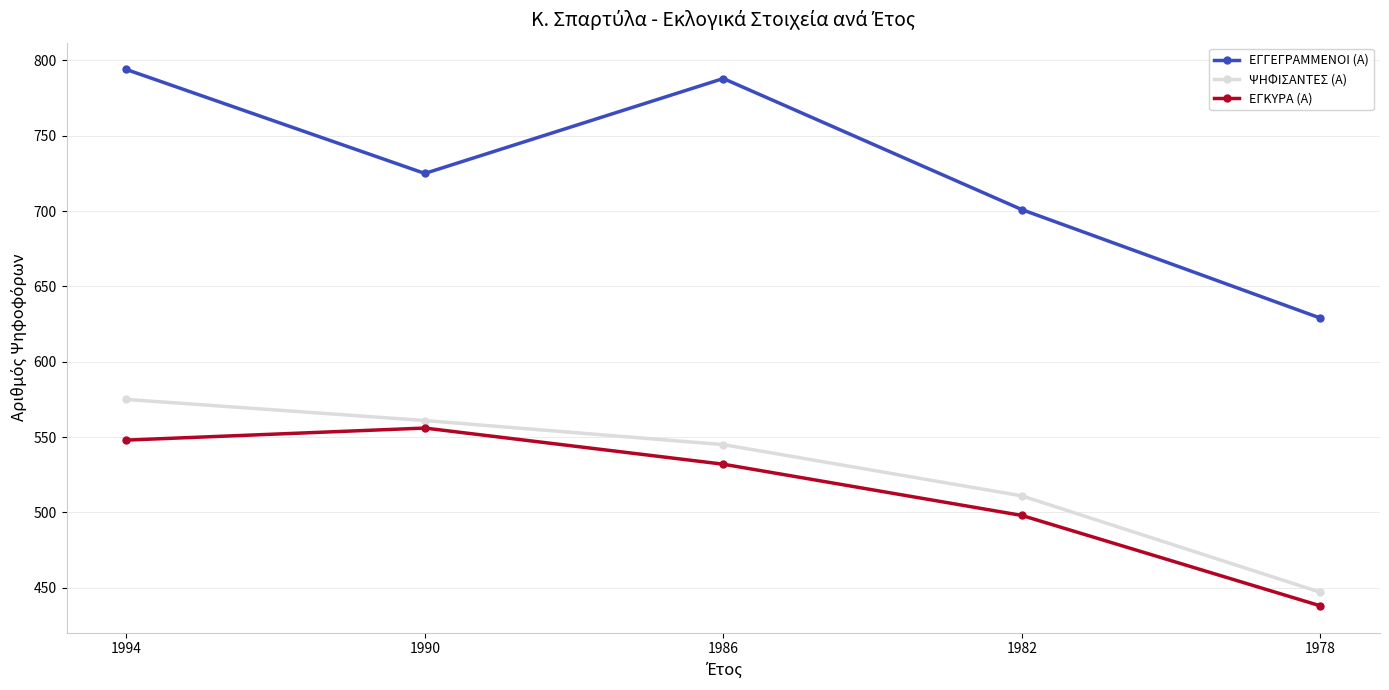

Reading left to right, transcribe all the data shown in this chart.

ΕΓΓΕΓΡΑΜΜΕΝΟΙ (Α): 1994=794	1990=725	1986=788	1982=701	1978=629
ΨΗΦΙΣΑΝΤΕΣ (Α): 1994=575	1990=561	1986=545	1982=511	1978=447
ΕΓΚΥΡΑ (Α): 1994=548	1990=556	1986=532	1982=498	1978=438